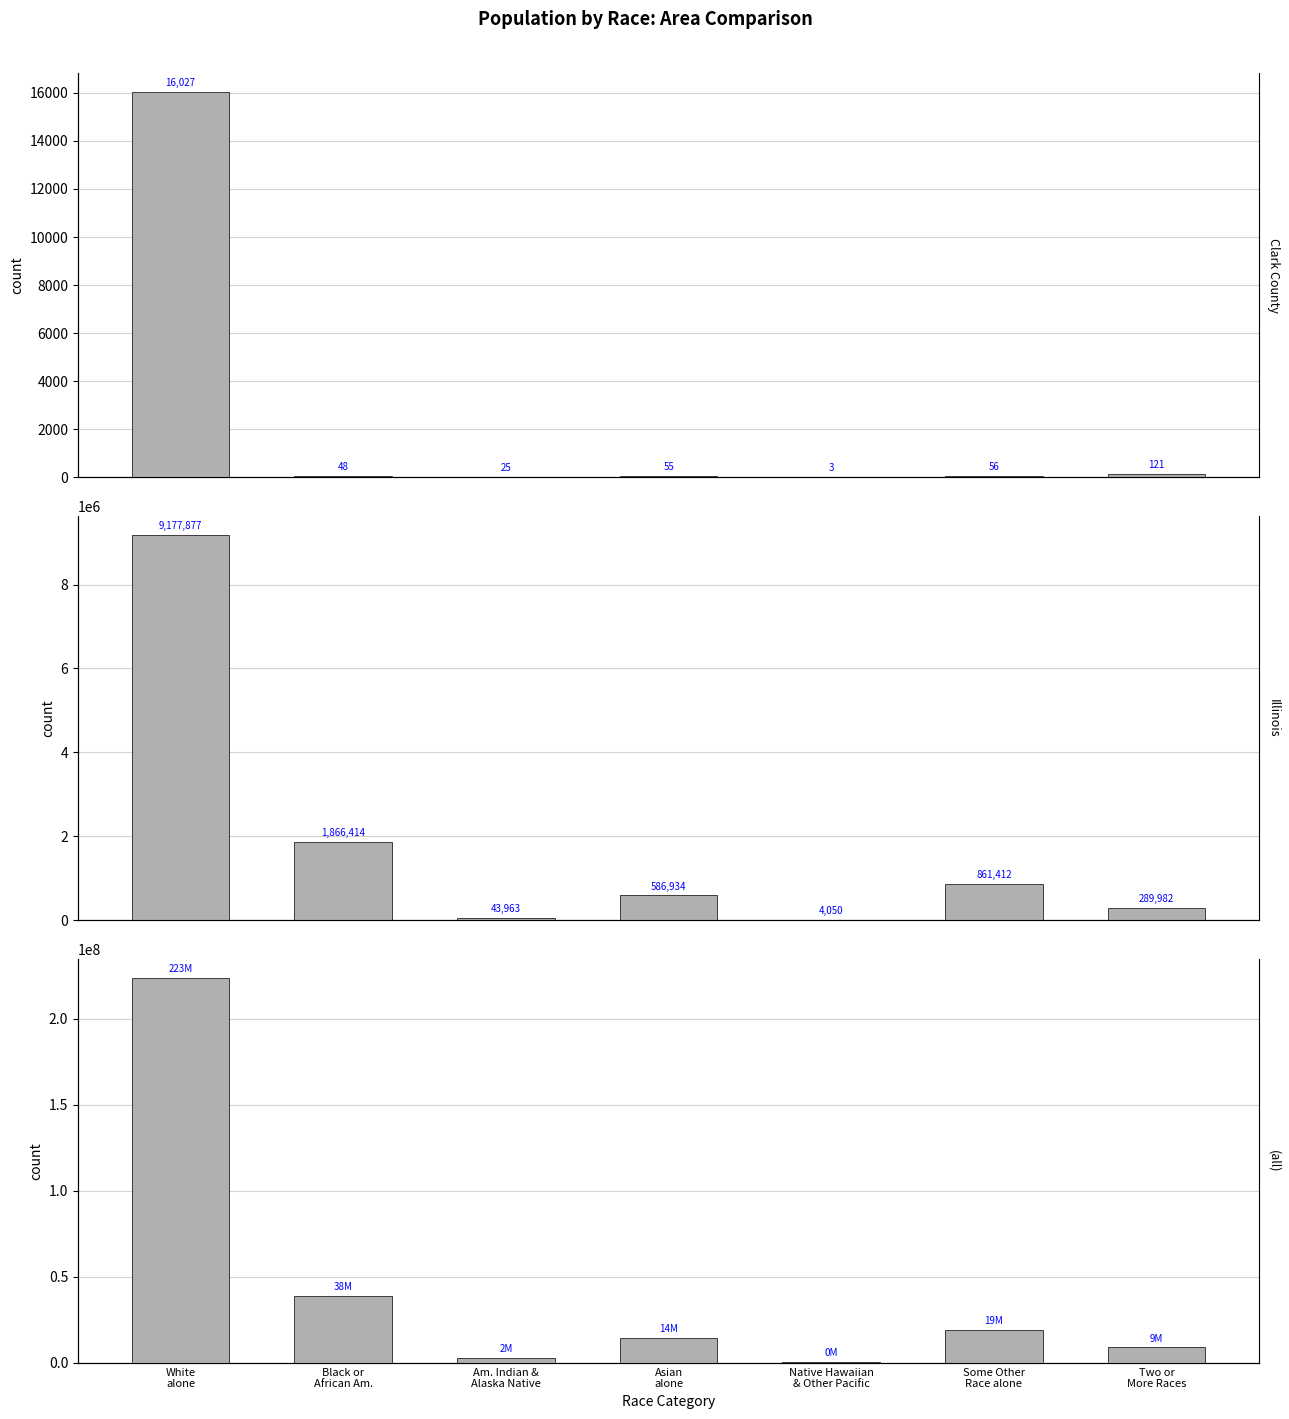

What position from the right is White
alone?

7